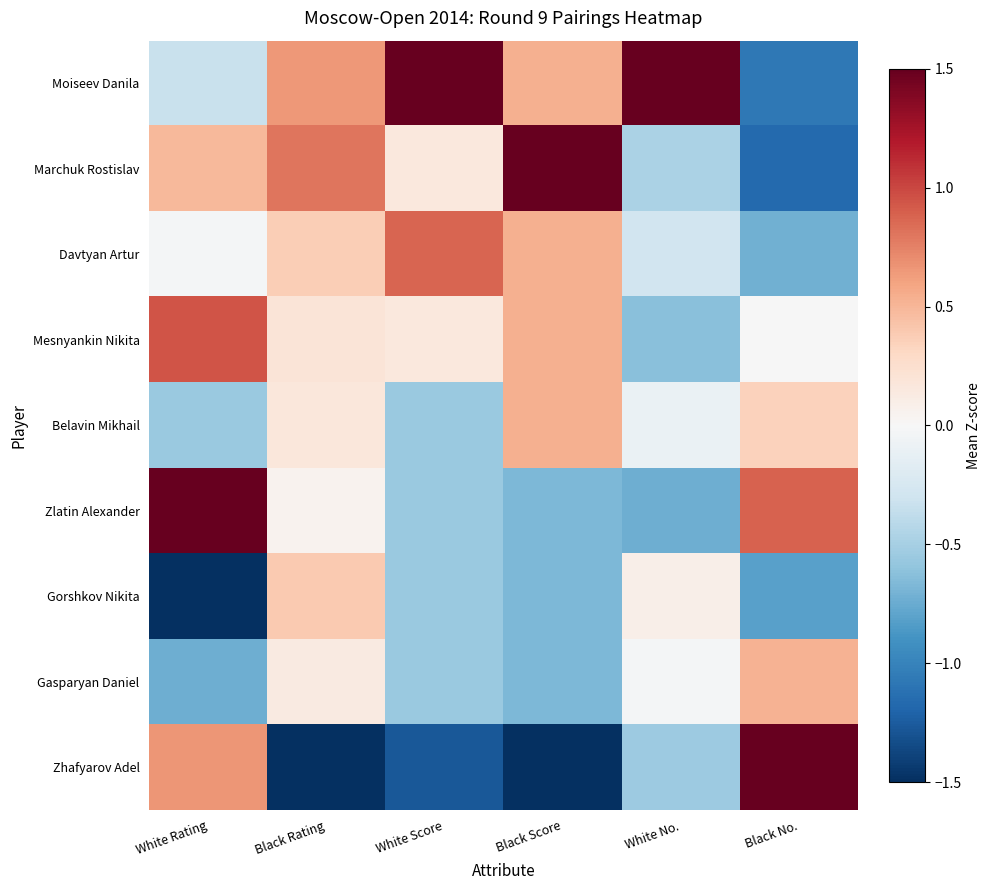

Between White Rating and White No., which is larger?

White No.